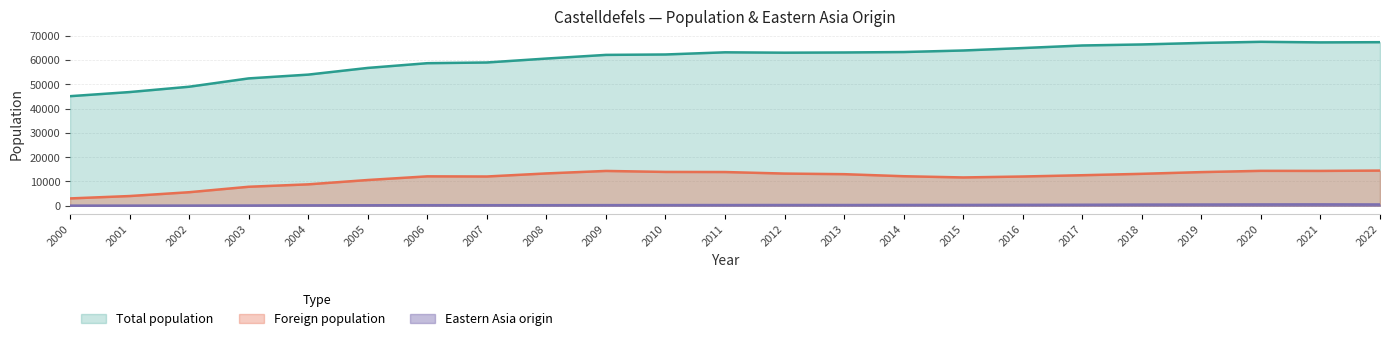

What is the average value of the Total population series?

60393